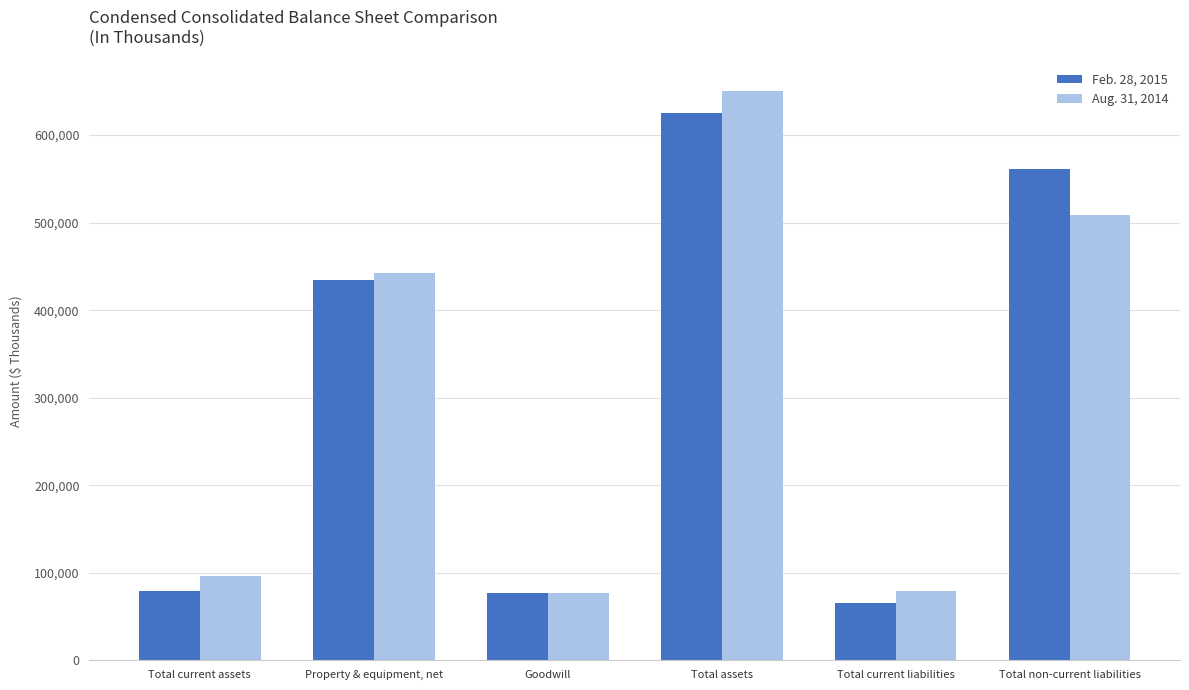

Rank the categories by Feb. 28, 2015 value from lowest to highest.

Total current liabilities, Goodwill, Total current assets, Property & equipment, net, Total non-current liabilities, Total assets